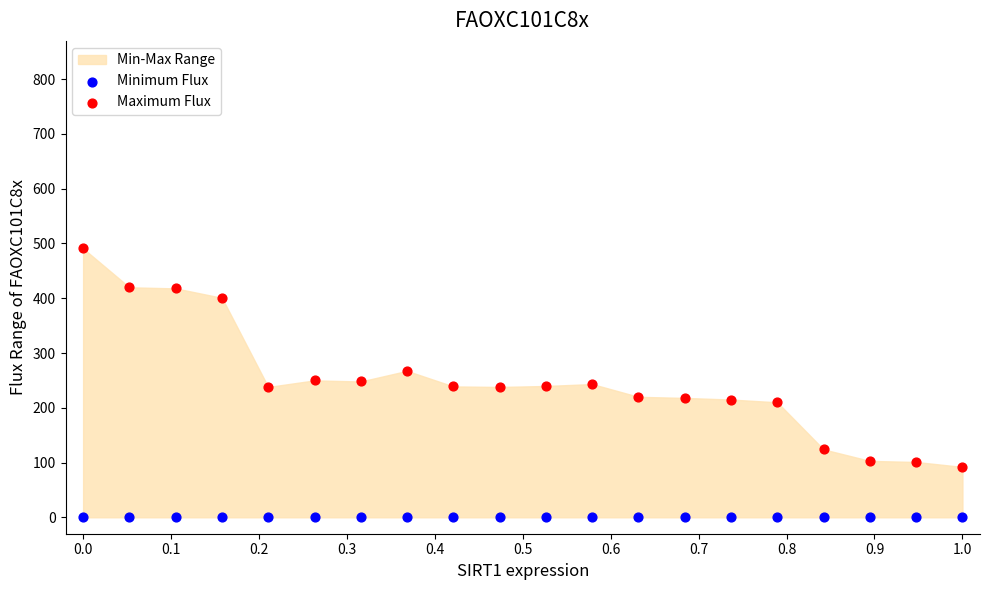

Which series contains the highest Y value?

Maximum Flux